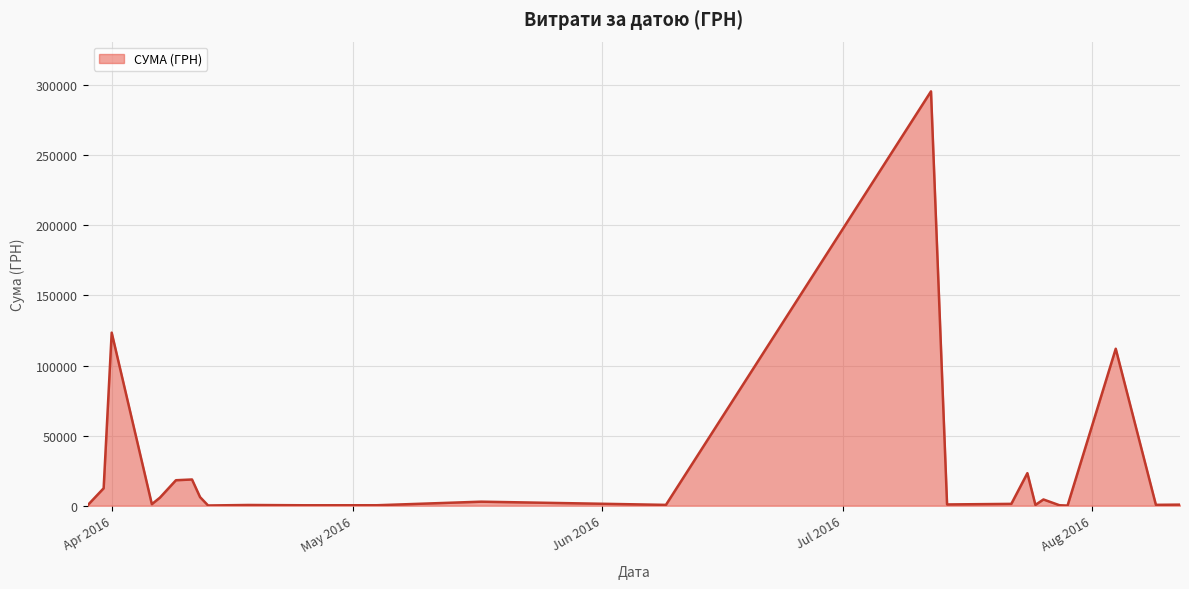

What is the difference between the maximum and minimum values?

295540.8